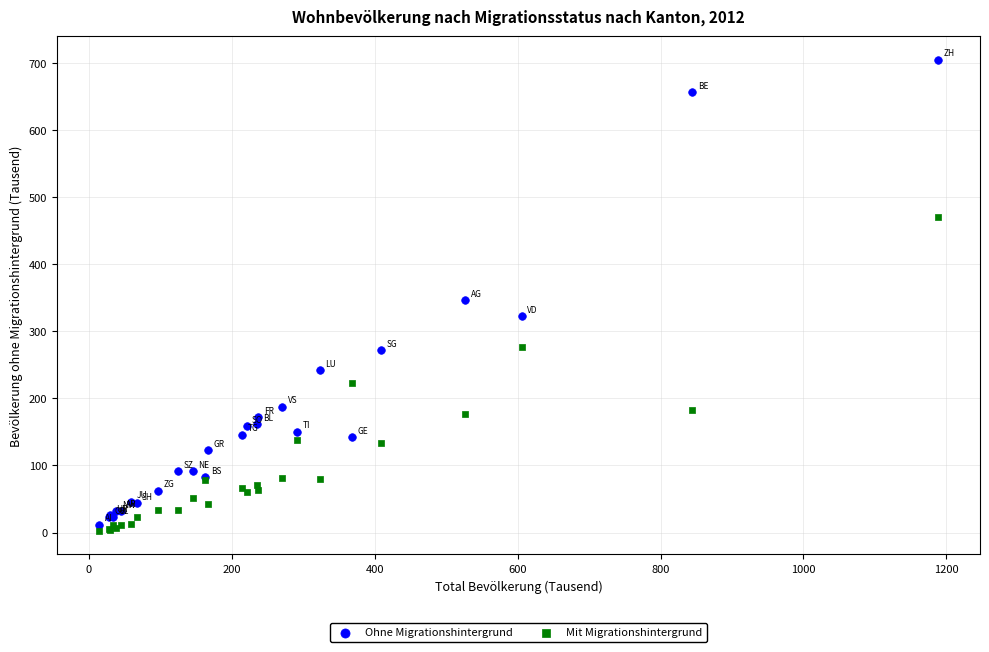

Which series reaches the maximum Y coordinate?

Ohne Migrationshintergrund